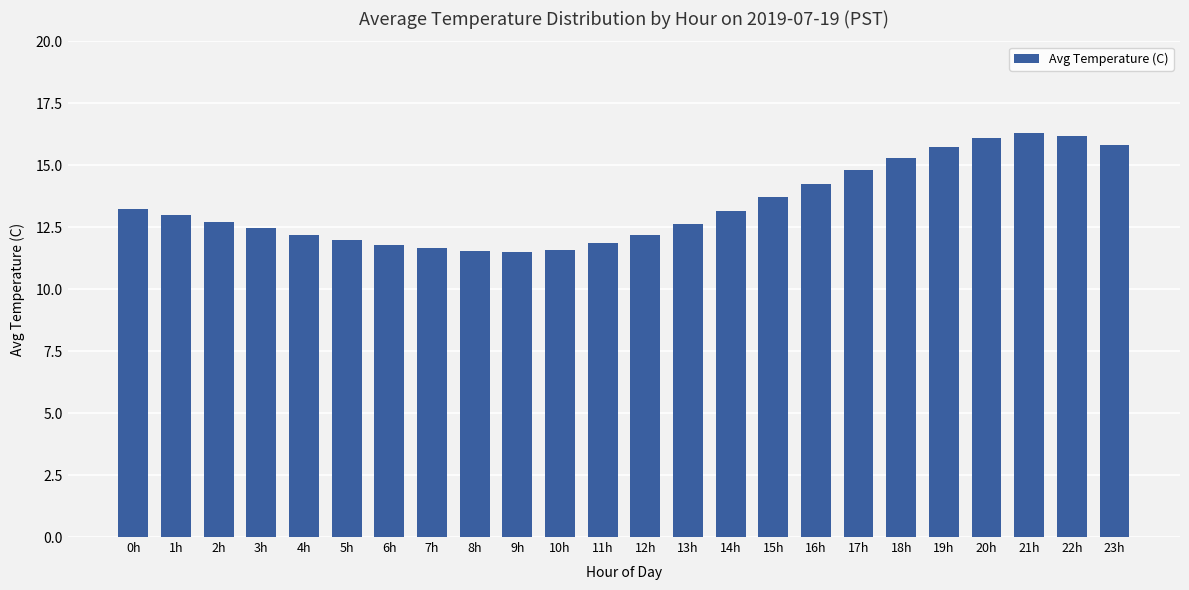

What is the ratio of the value at 15h to the value at 21h?

0.8